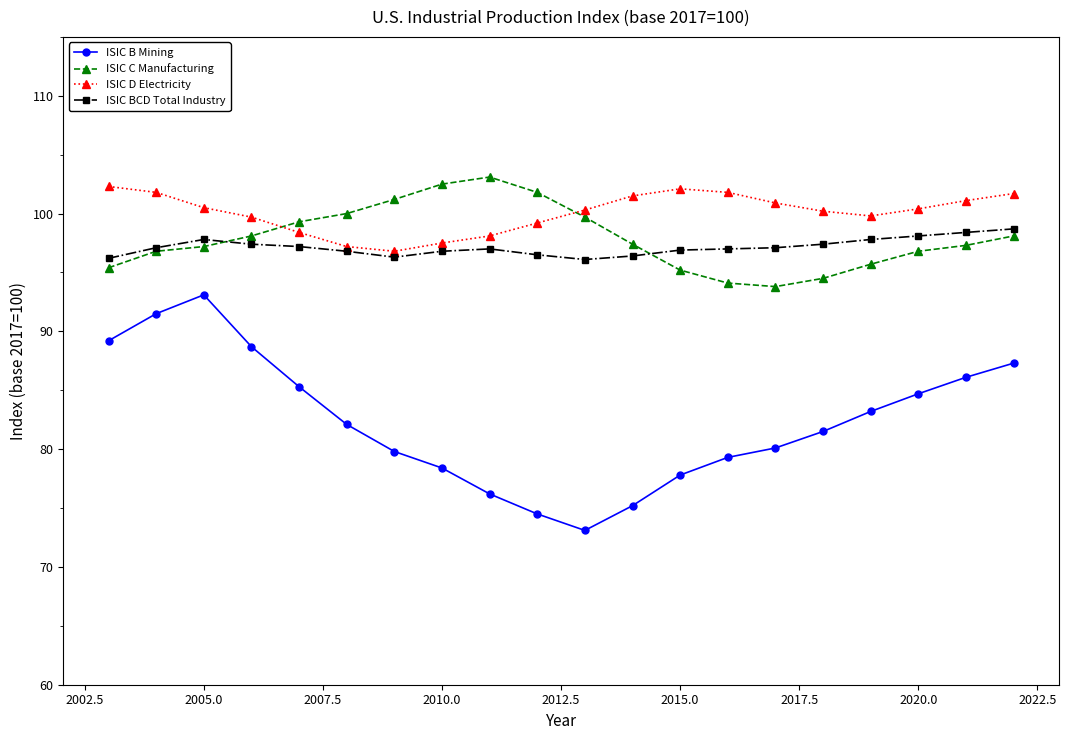

Count the number of data series in this chart.

4